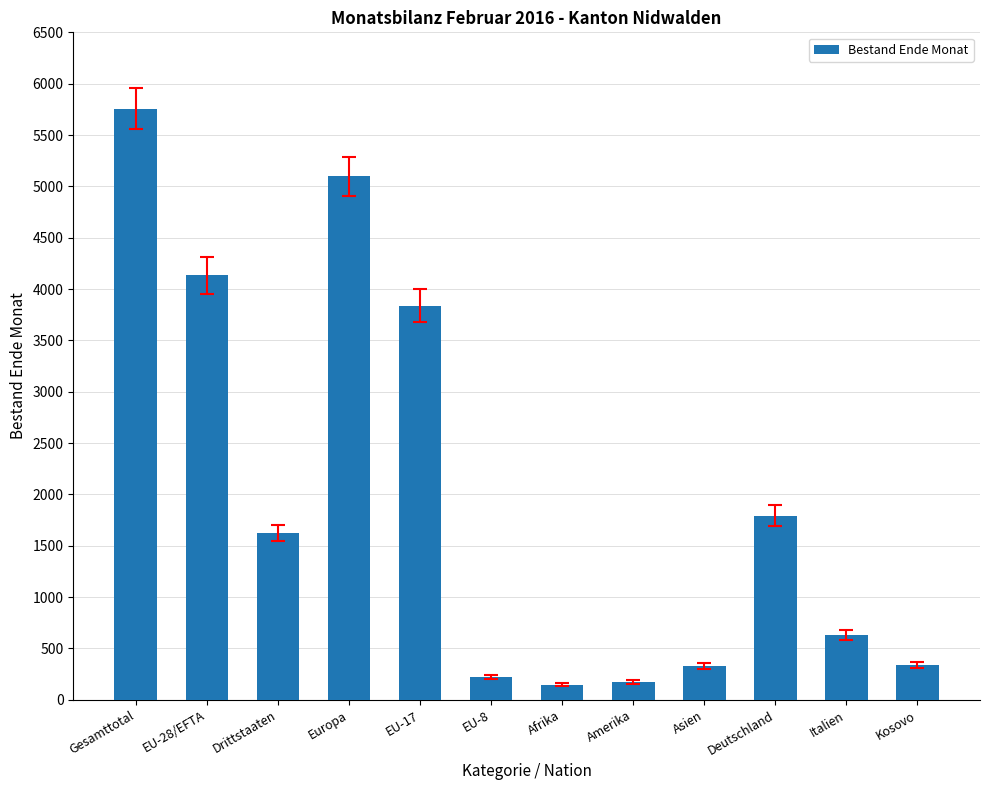

What is the maximum value shown in the chart?

5757